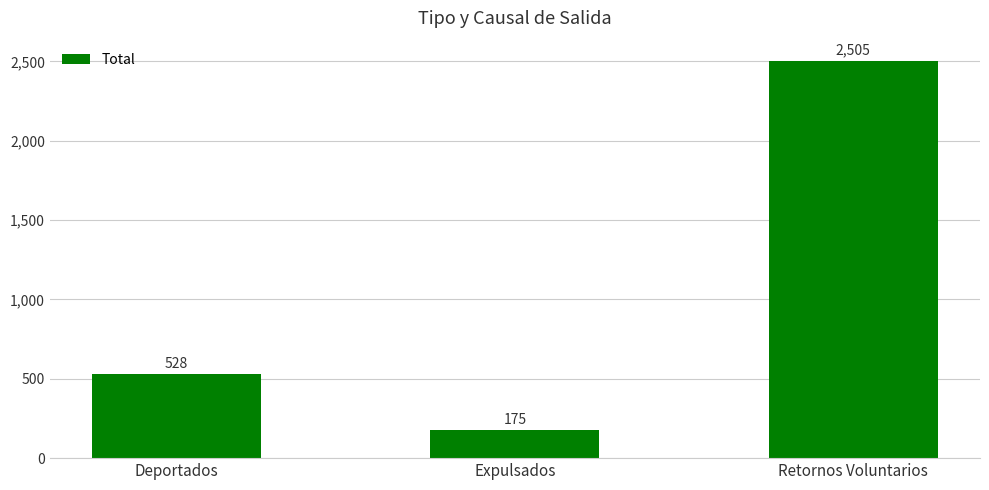

Reading left to right, list all the values displayed in this chart.

528	175	2505